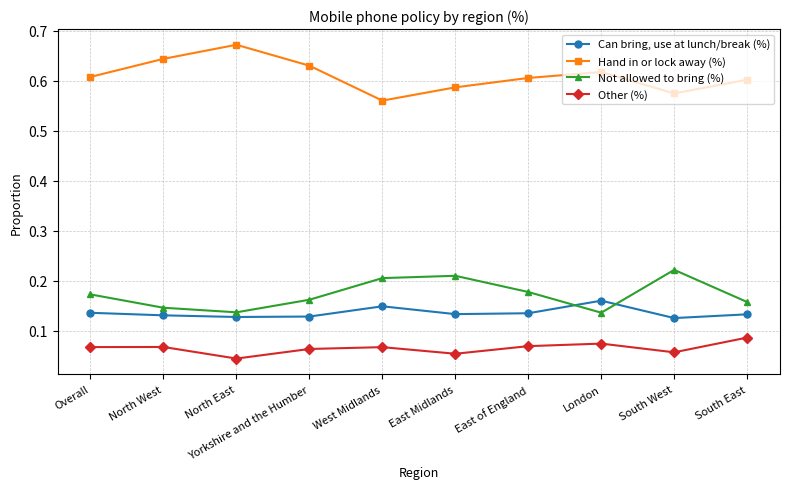

What are all the series names shown in the legend?

Can bring, use at lunch/break (%), Hand in or lock away (%), Not allowed to bring (%), Other (%)